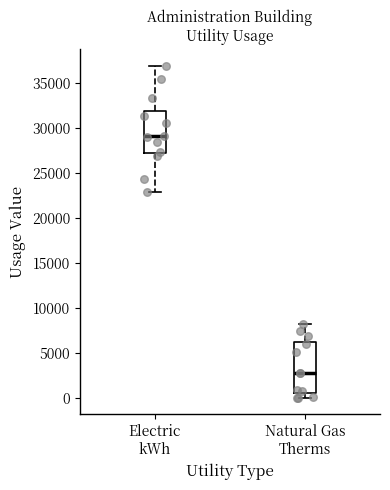

Where does the median line of the box for Electric kWh sit on the y-axis? The values are not printed on the chart, so give them approximately, as read against the axis.

29000